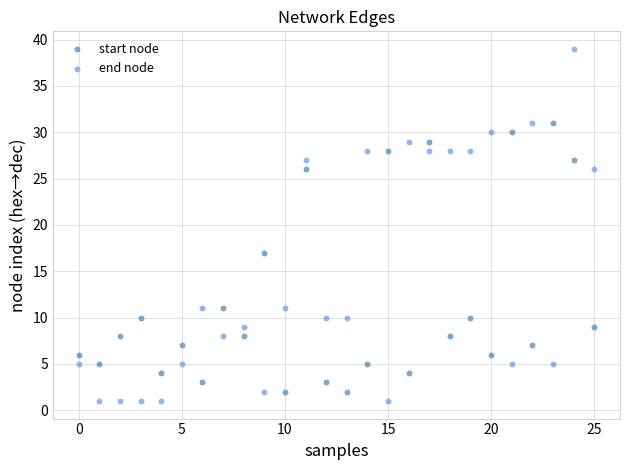

What are all the series names shown in the legend?

start node, end node